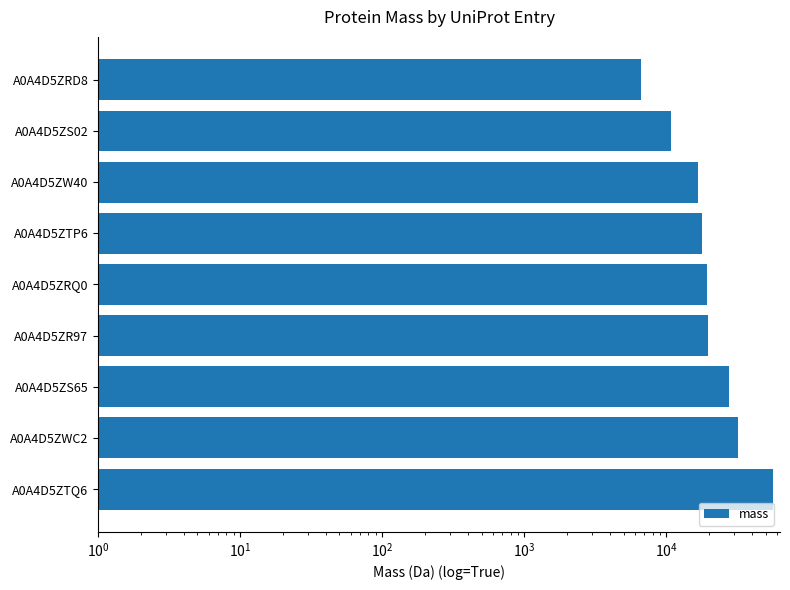

Does the chart contain any negative values?

No